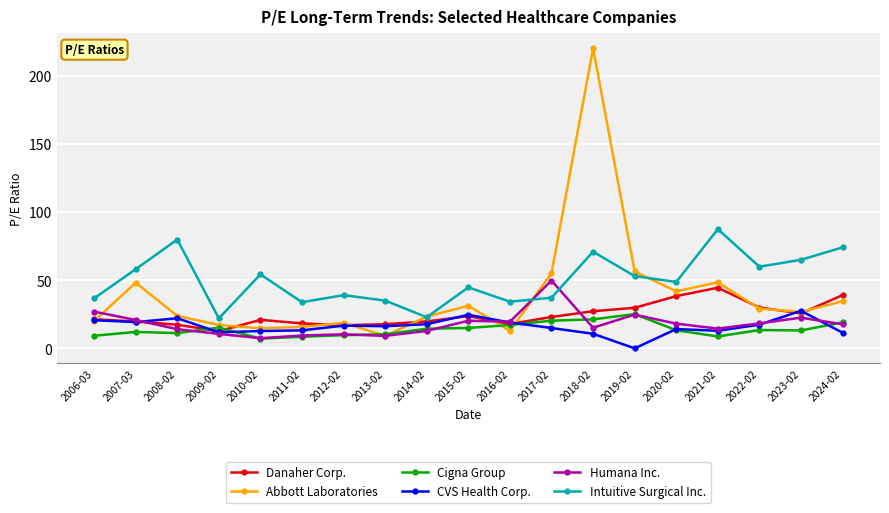

At which category does the chart reach its minimum across all series?

2019-02